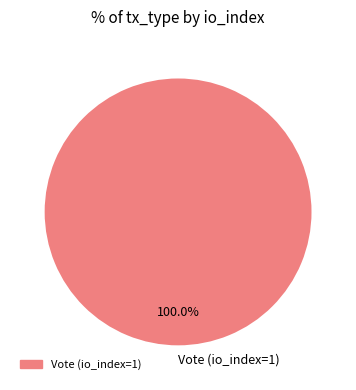

Rank the categories by value from highest to lowest.

Vote (io_index=1)